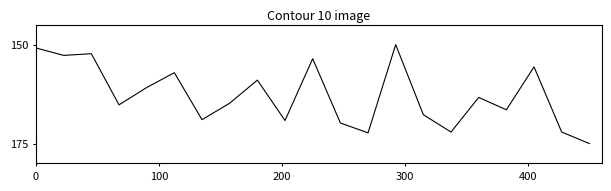

What is the difference between the maximum and minimum values?

25.0